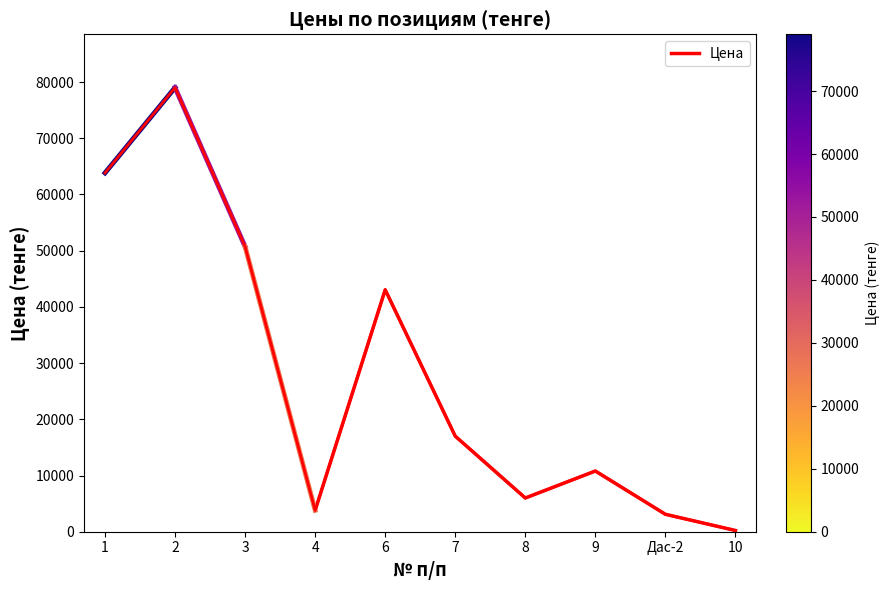

What is the difference between the maximum and minimum values?

78803